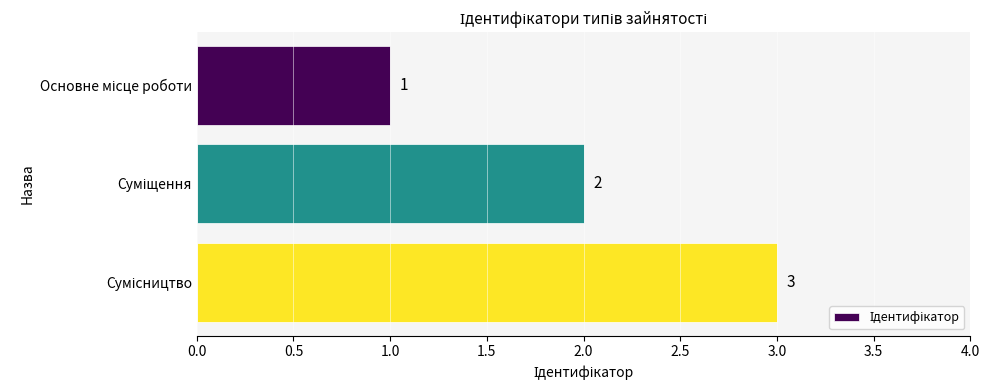

How many data points does each series have?

3